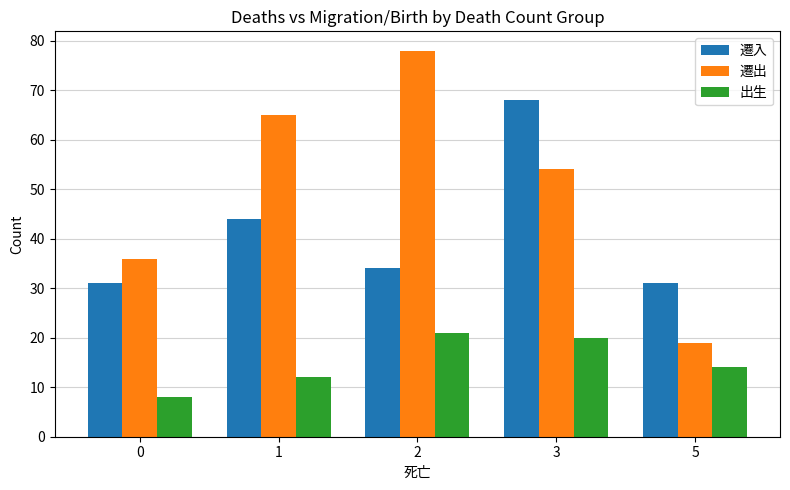

Rank the categories by 遷出 value from highest to lowest.

2, 1, 3, 0, 5